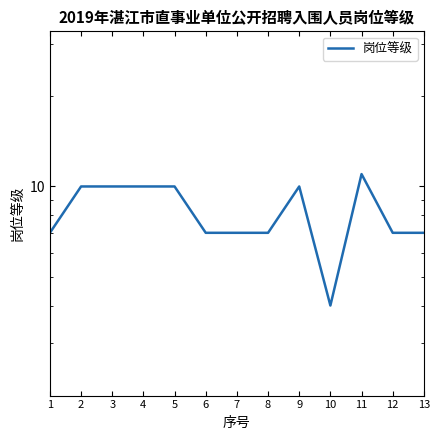

Is it true that the value at 10 is 4?

True